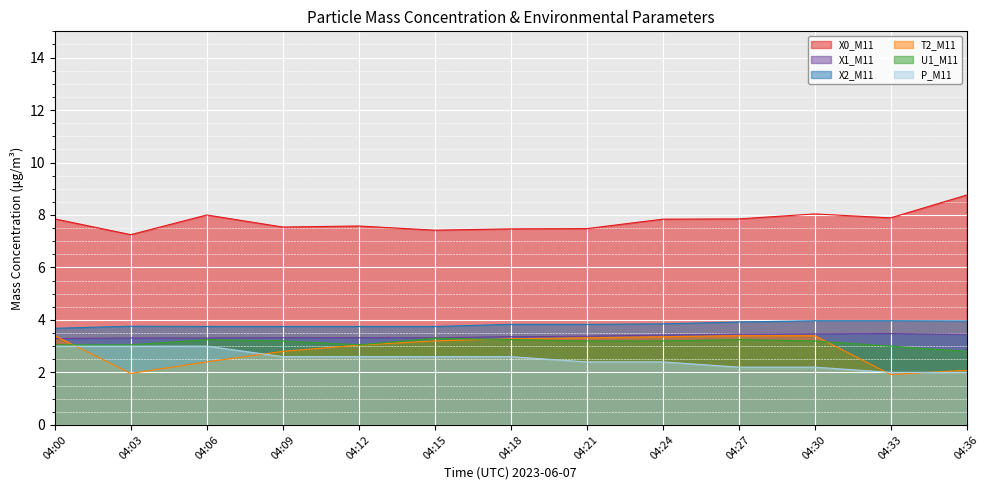

Does the chart display data point markers on the line(s)?

No